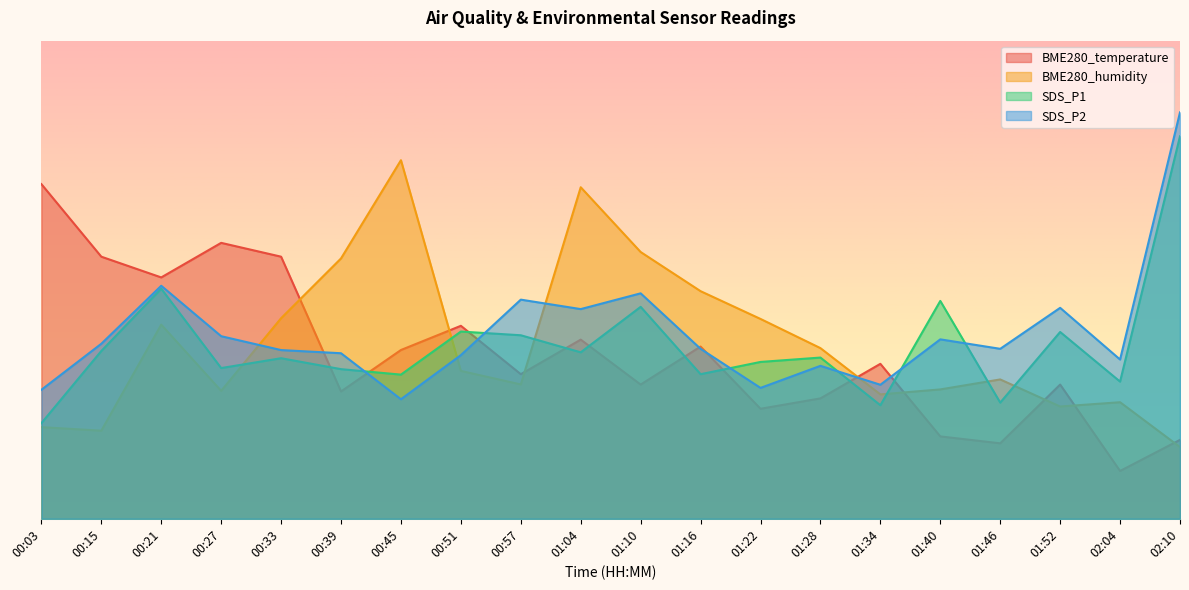

What is the highest value of the BME280_temperature series?

70.0